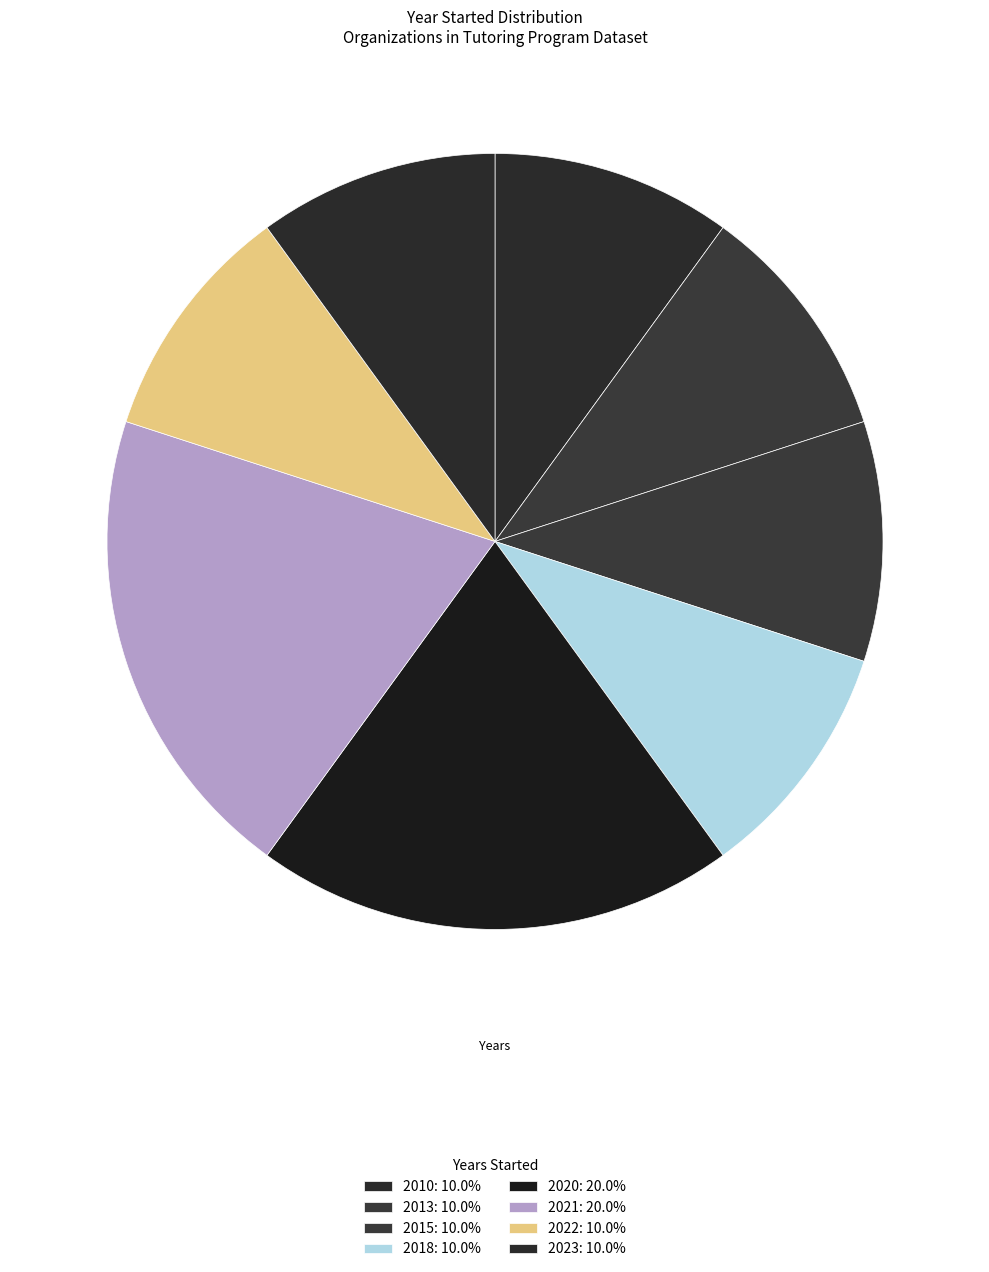

How many segments does this pie chart have?

8